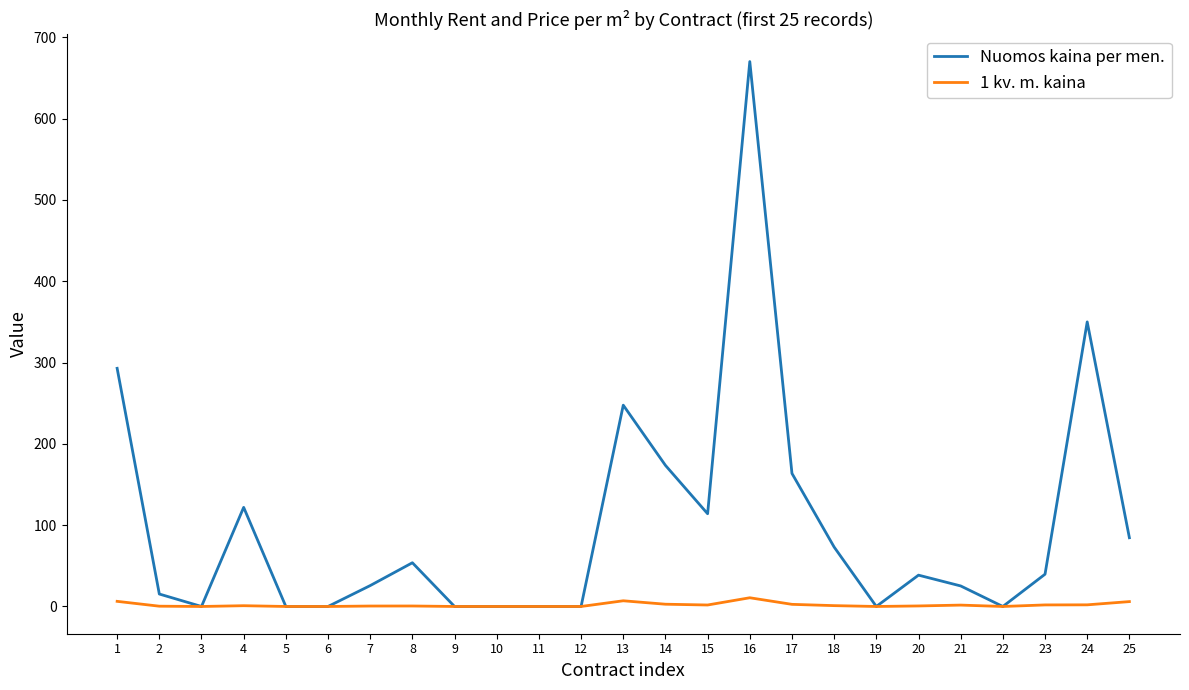

The Nuomos kaina per men. series shows 89.7 at 17. True or false?

False